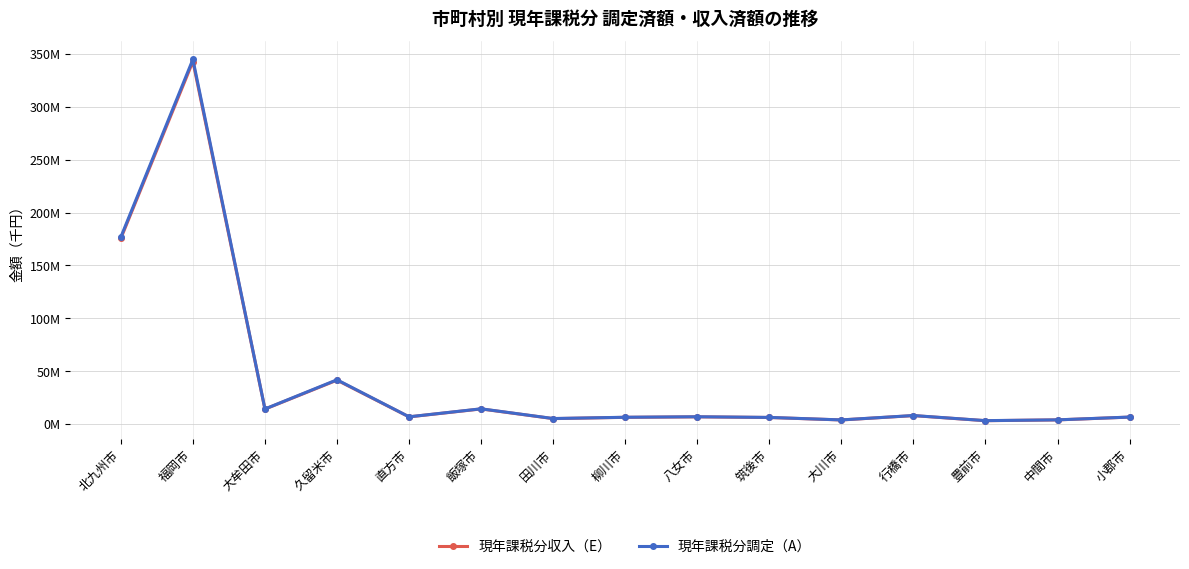

What is the total value across all series at 豊前市?

6573659